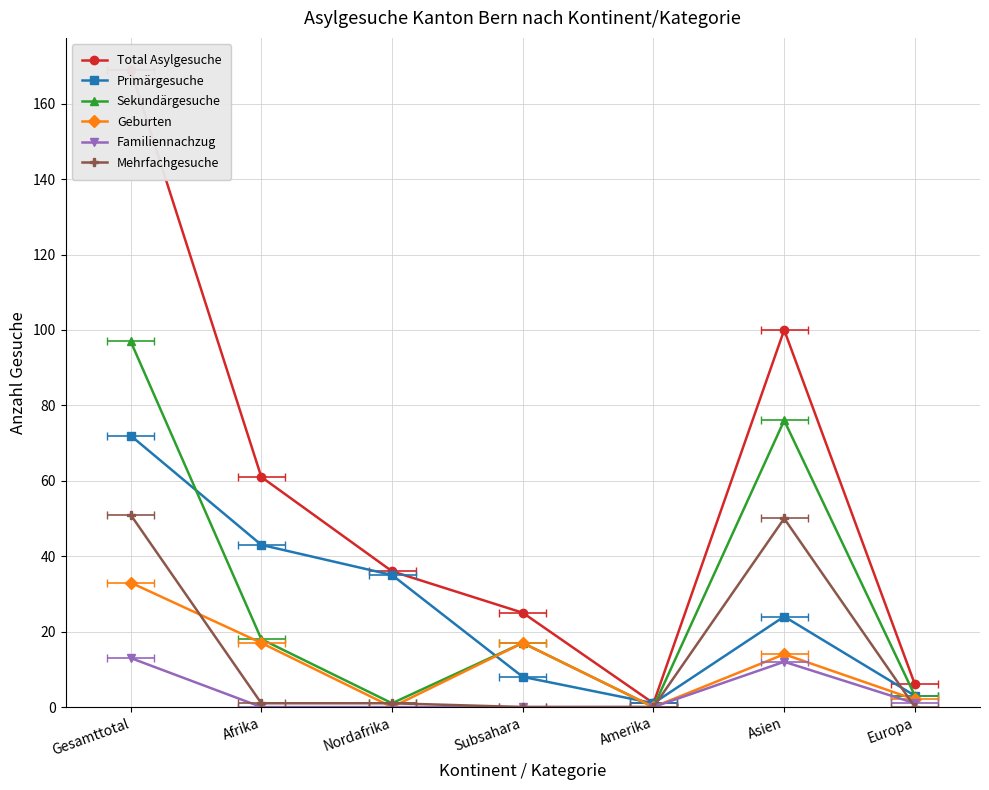

After their last crossing, which series has the higher values: Mehrfachgesuche or Familiennachzug?

Familiennachzug